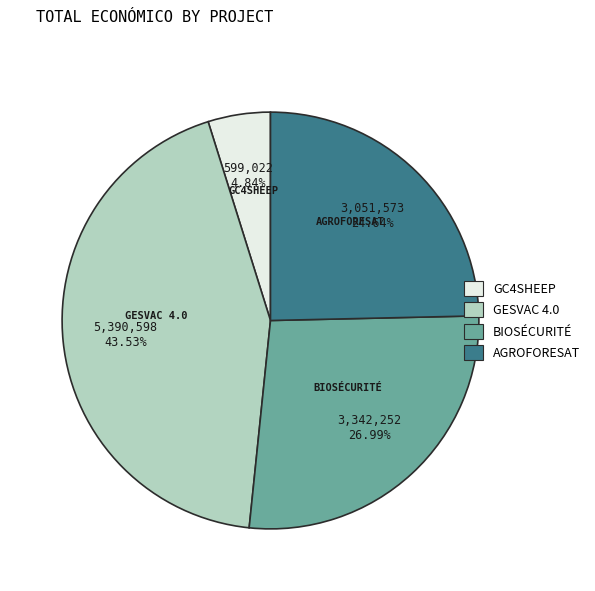

Is BIOSÉCURITÉ the majority of the pie?

No